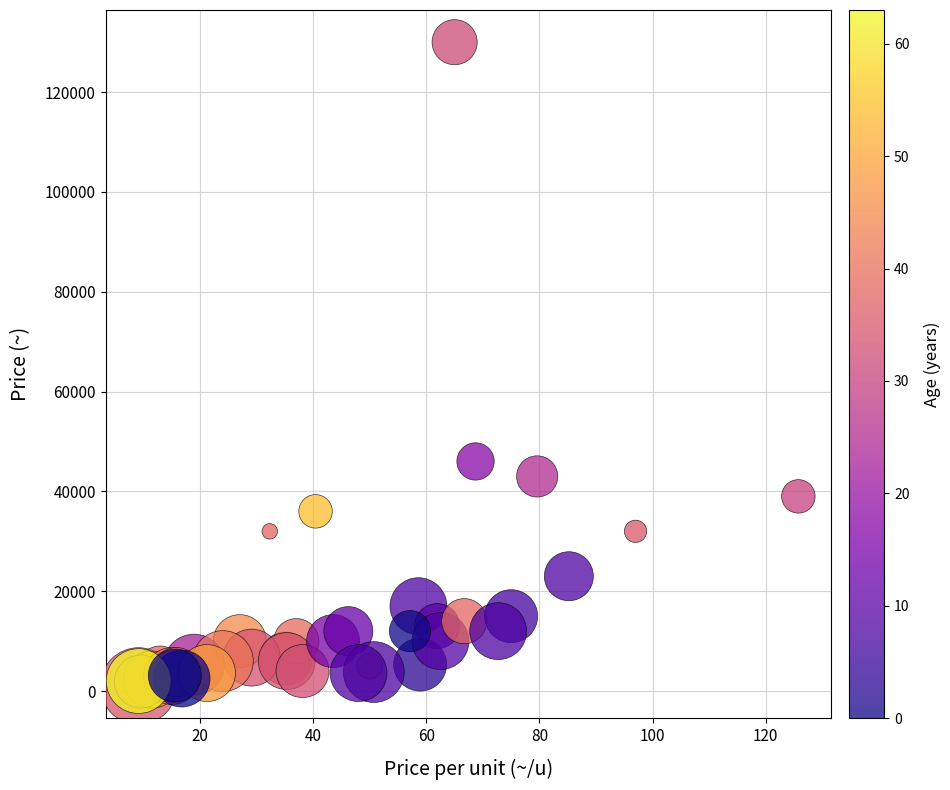

What Y value in the scatter plot is closest to 65500?

46000